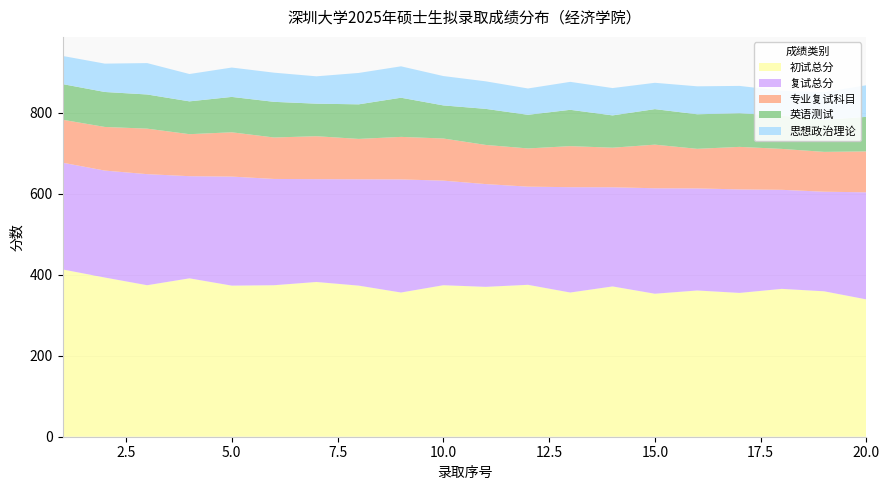

Reading left to right, list all the values displayed in this chart.

初试总分: 1=413.0	2=393.0	3=374.0	4=391.0	5=373.0	6=374.0	7=382.0	8=373.0	9=356.0	10=374.0	11=370.0	12=375.0	13=356.0	14=371.0	15=353.0	16=361.0	17=355.0	18=365.0	19=359.0	20=339.0
复试总分: 1=263.5	2=264.0	3=274.2	4=252.2	5=269.2	6=262.3	7=253.8	8=262.5	9=279.2	10=258.2	11=253.7	12=242.3	13=260.0	14=244.8	15=260.3	16=252.0	17=255.5	18=244.5	19=245.8	20=264.3
专业复试科目: 1=106.0	2=107.7	3=112.3	4=103.7	5=109.3	6=102.3	7=106.0	8=99.7	9=105.0	10=104.0	11=96.7	12=94.3	13=101.3	14=97.7	15=107.7	16=97.7	17=105.0	18=101.0	19=98.3	20=101.0
英语测试: 1=88.0	2=86.3	3=84.3	4=81.0	5=87.3	6=88.0	7=80.3	8=85.3	9=96.7	10=81.7	11=89.0	12=83.0	13=89.7	14=79.7	15=87.7	16=85.3	17=83.0	18=82.0	19=79.0	20=85.3
思想政治理论: 1=69.5	2=70.0	3=77.5	4=67.5	5=72.5	6=72.0	7=67.5	8=77.5	9=77.5	10=72.5	11=68.0	12=65.0	13=69.0	14=67.5	15=65.0	16=69.0	17=67.5	18=61.5	19=68.5	20=78.0